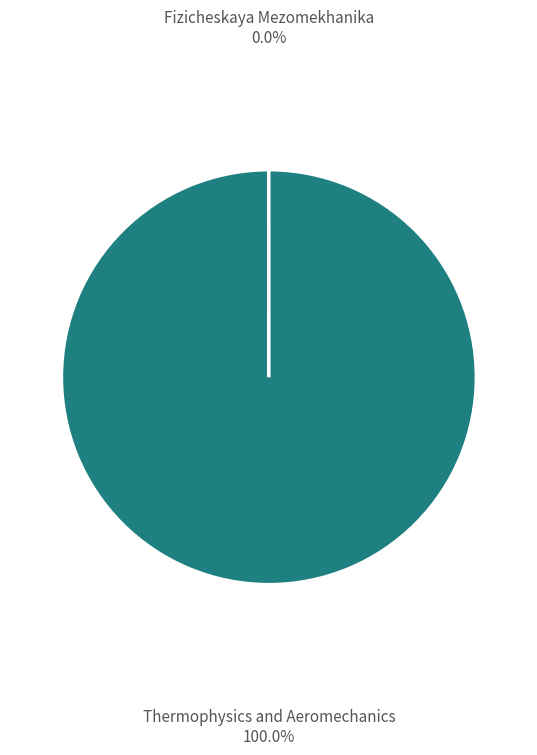

Does any single category account for the majority?

Yes